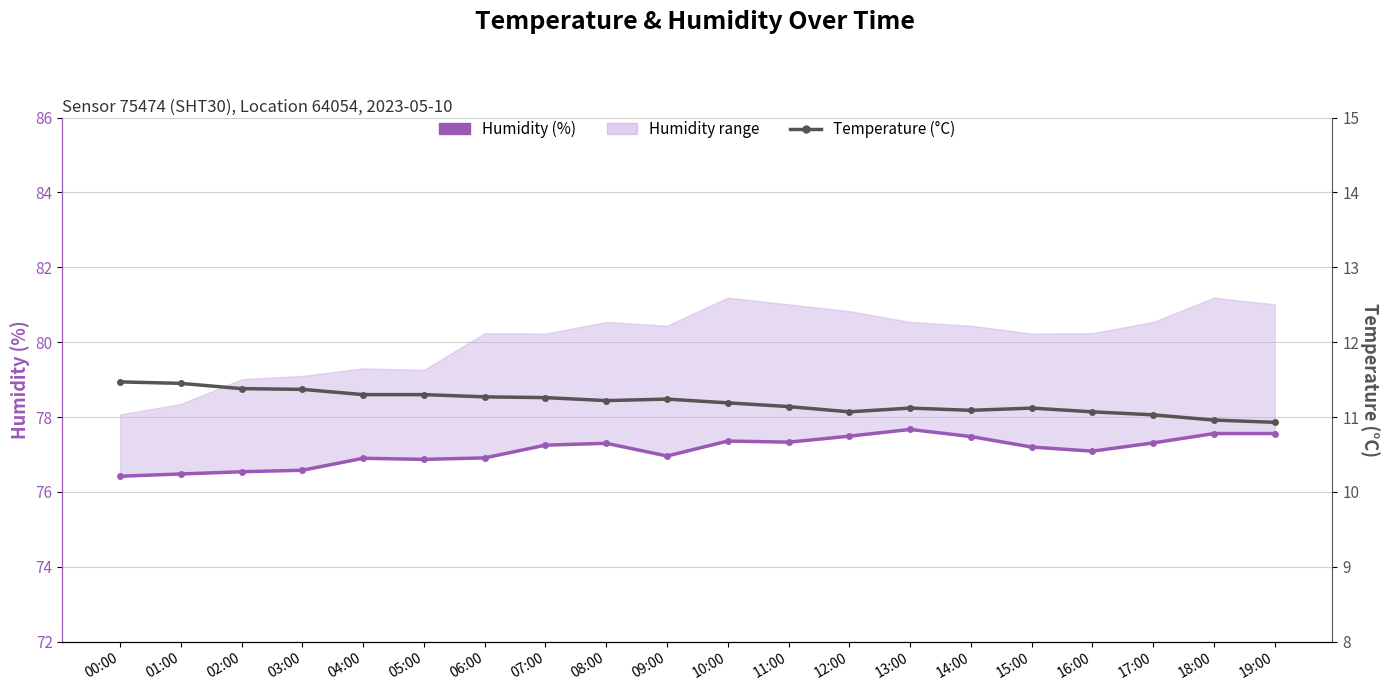

Which has a higher value, 14:00 or 19:00?

19:00